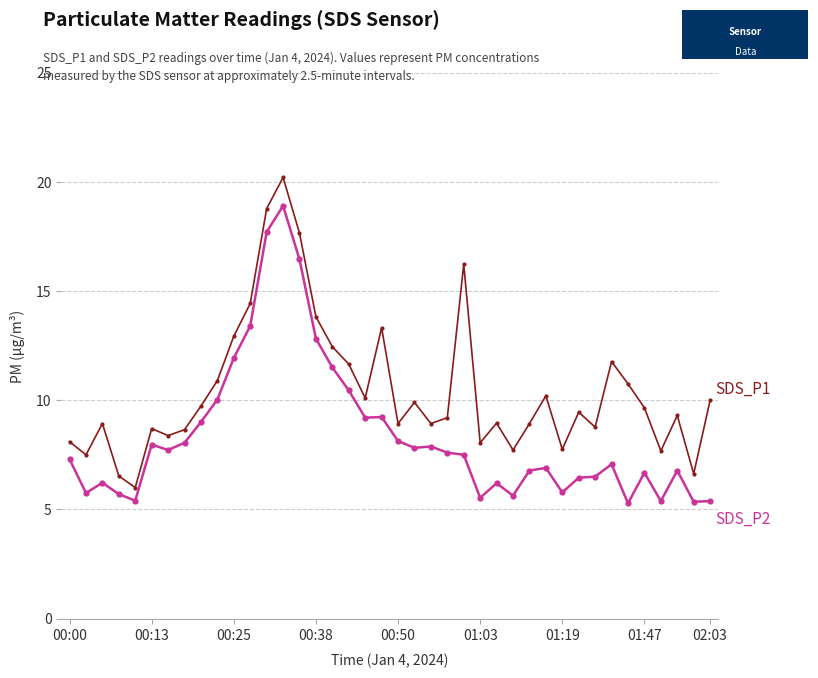

What is the maximum value shown in the chart?

20.2